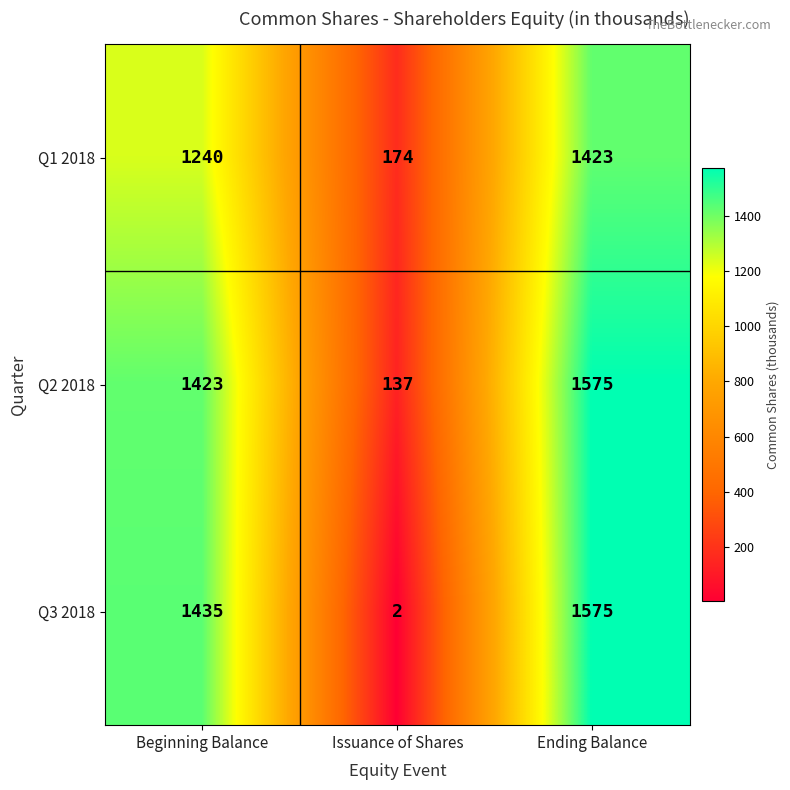

How many series are shown in this chart?

3